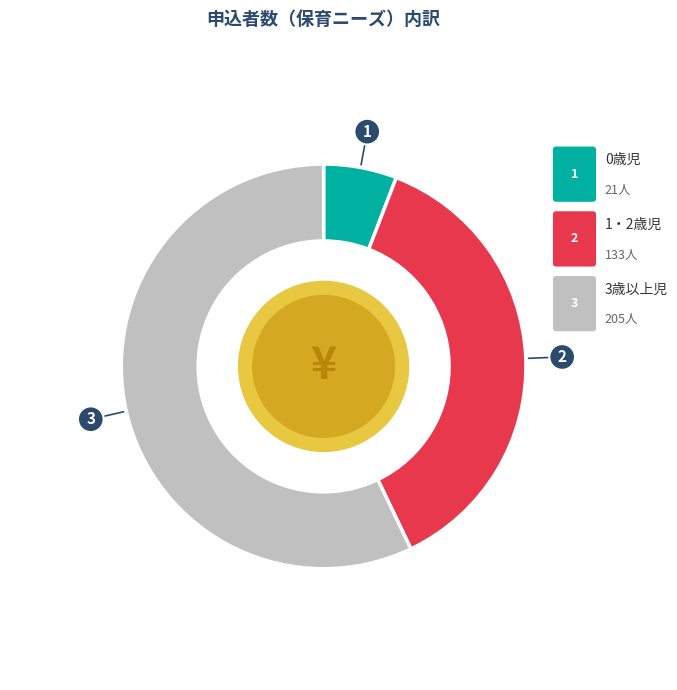

What percentage is NOT represented by 0歳児?

94.2%